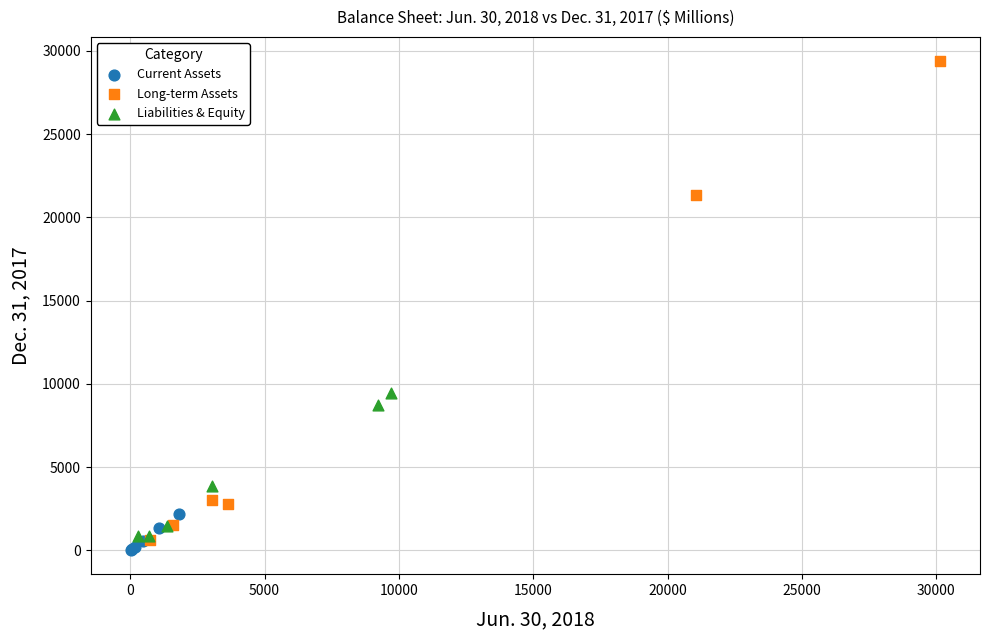

Which series has the largest Y range (max minus min)?

Long-term Assets